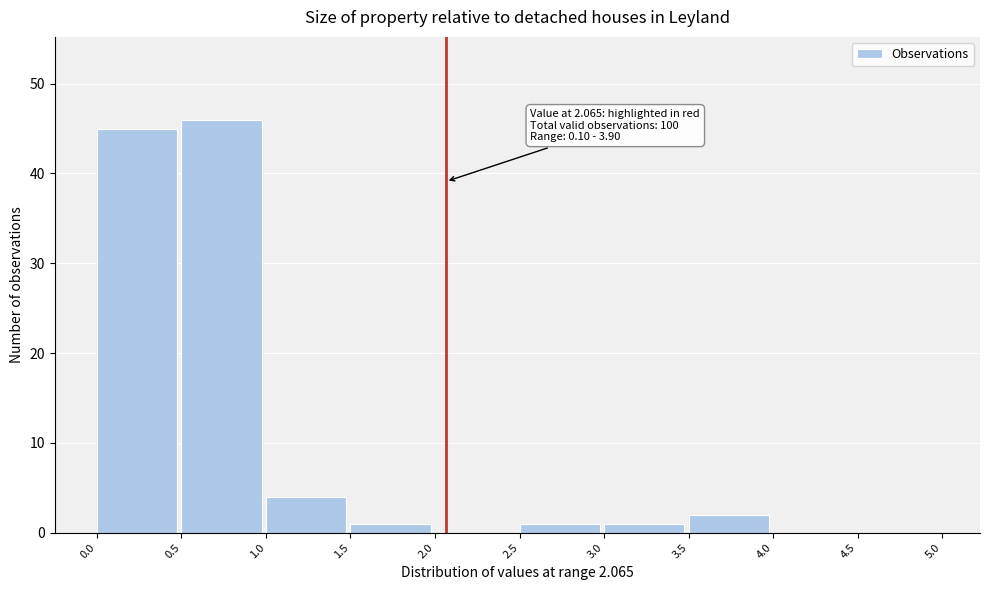

Over which range of the x-axis is the bar tallest?

0.5 to 1.0